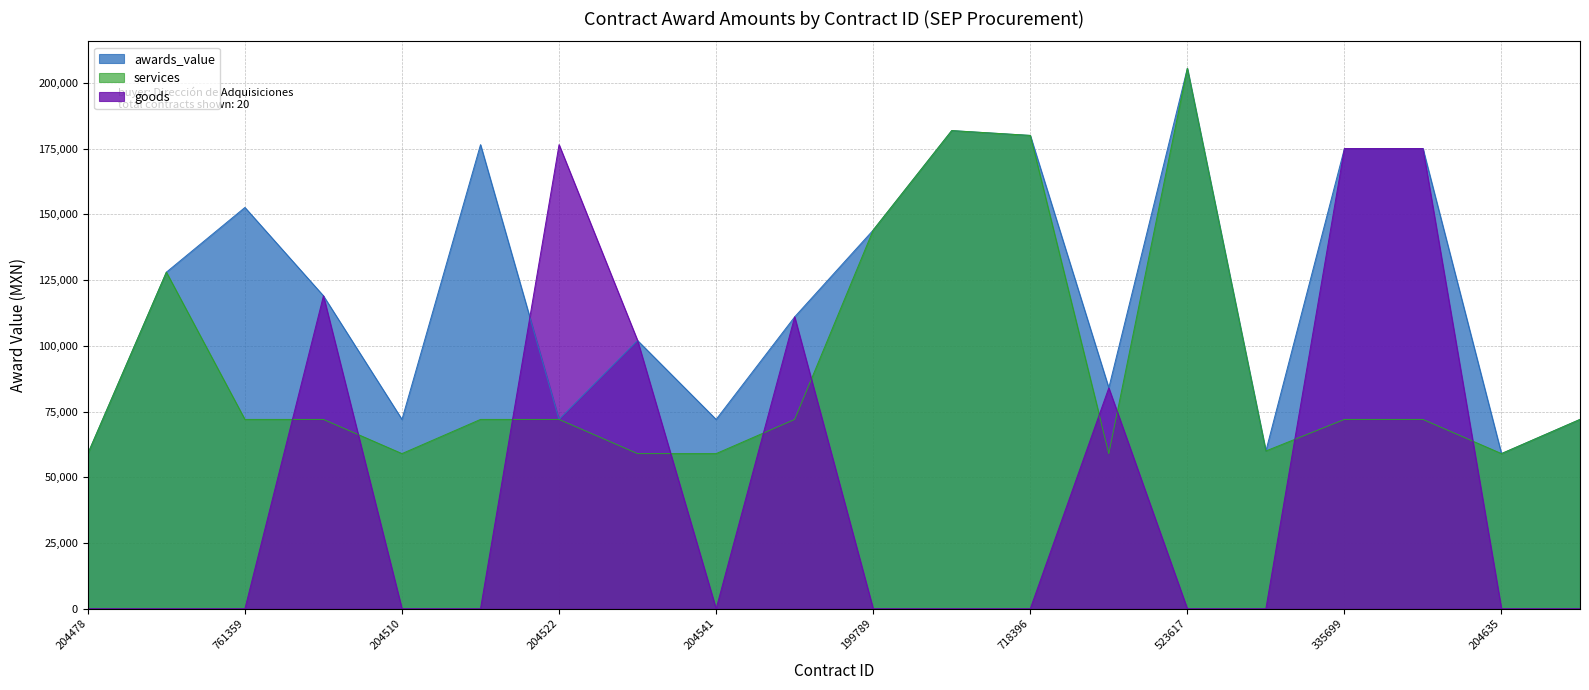

At which category is the sum across all series the highest?

335699